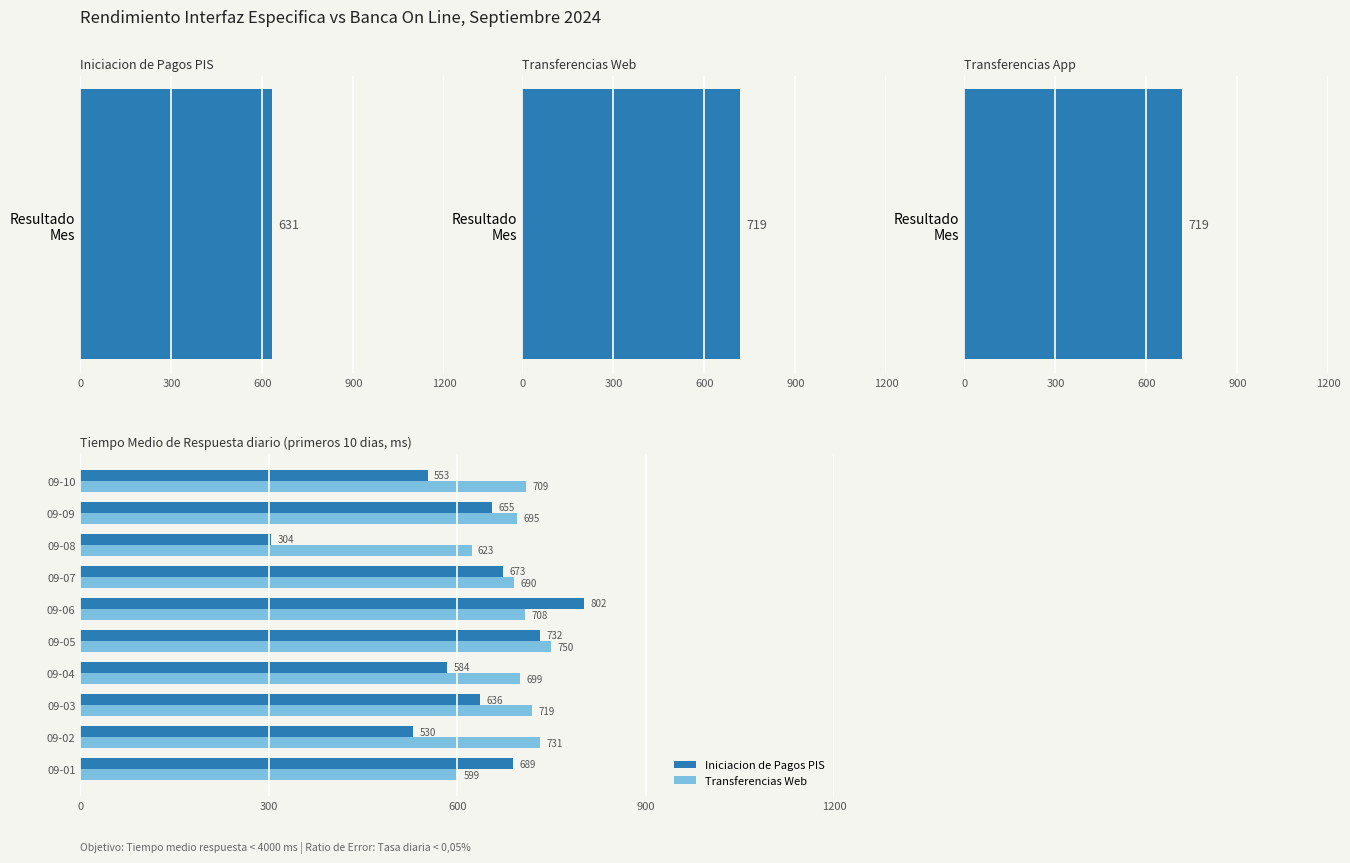

What are all the series names shown in the legend?

Iniciacion de Pagos PIS, Transferencias Web